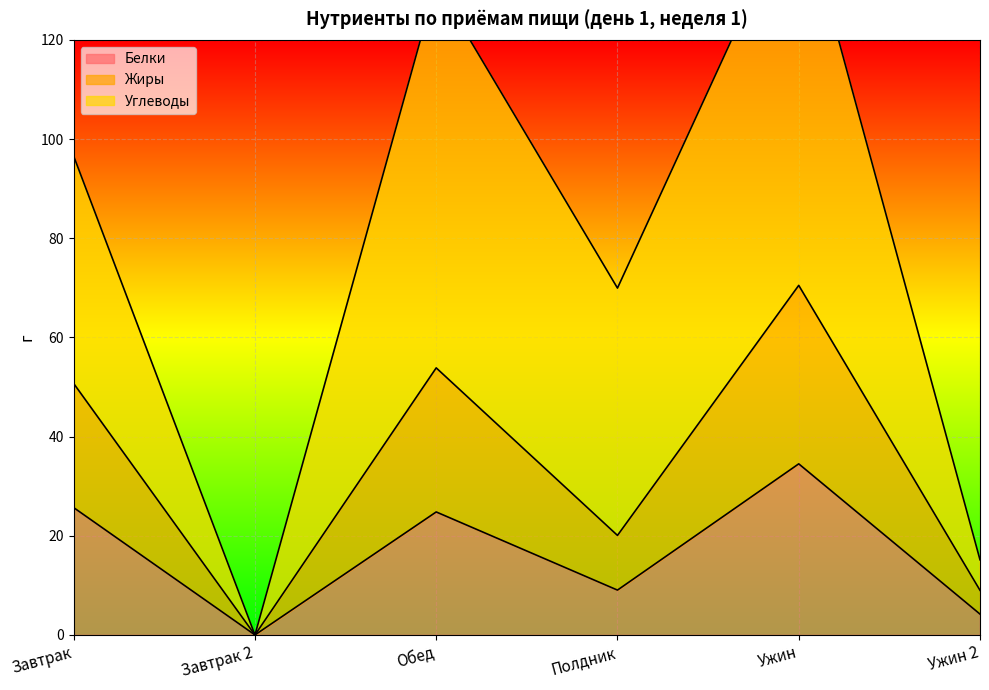

What position from the right is Завтрак 2?

5